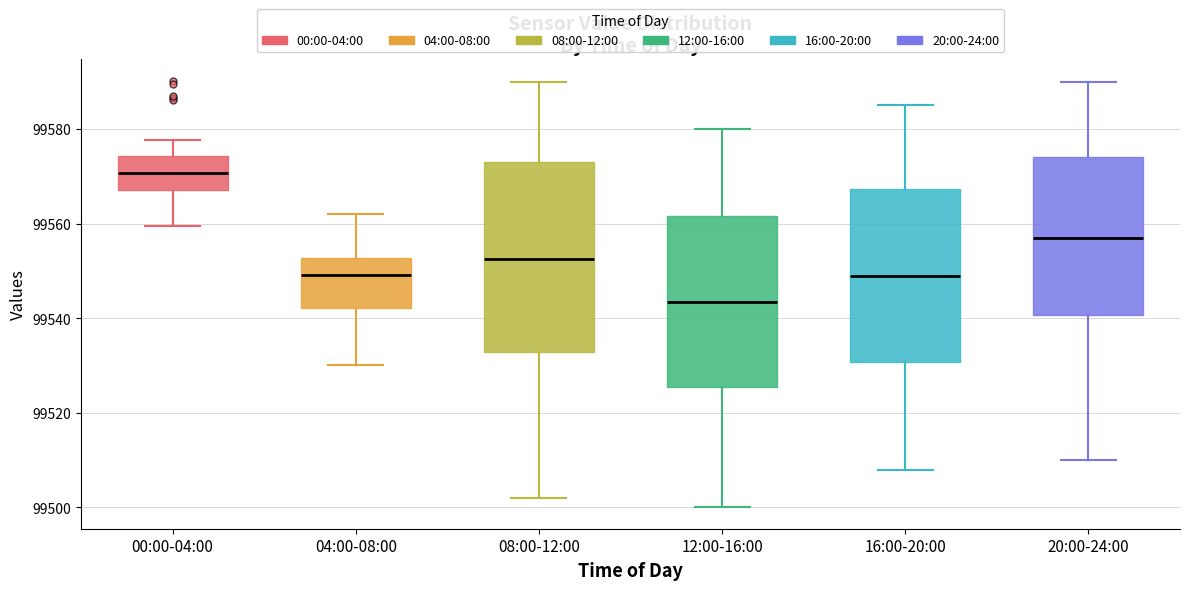

Reading left to right, transcribe this box plot: for each box, give where its median line is, the range the box spans, and where its two whiskers end, as read against the y-axis. The values are not printed on the chart, so give them approximately, as read against the axis.

00:00-04:00: median 99570, box 99568 to 99574, whiskers 99560 to 99578
04:00-08:00: median 99550, box 99542 to 99552, whiskers 99530 to 99562
08:00-12:00: median 99552, box 99532 to 99574, whiskers 99502 to 99590
12:00-16:00: median 99544, box 99526 to 99562, whiskers 99500 to 99580
16:00-20:00: median 99550, box 99530 to 99568, whiskers 99508 to 99586
20:00-24:00: median 99558, box 99540 to 99574, whiskers 99510 to 99590